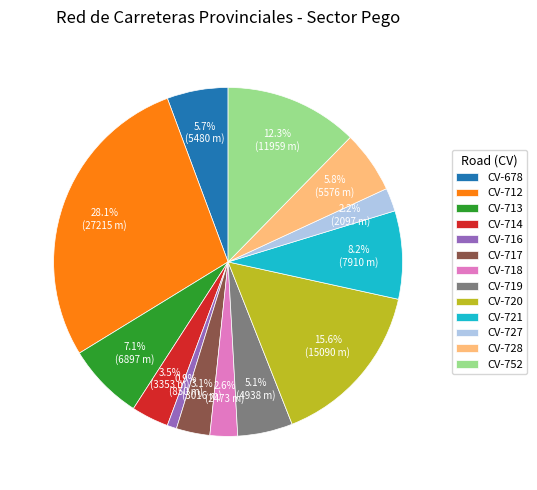

To the nearest percent, what is the difference between the CV-727 and CV-714 slice percentages?

1%